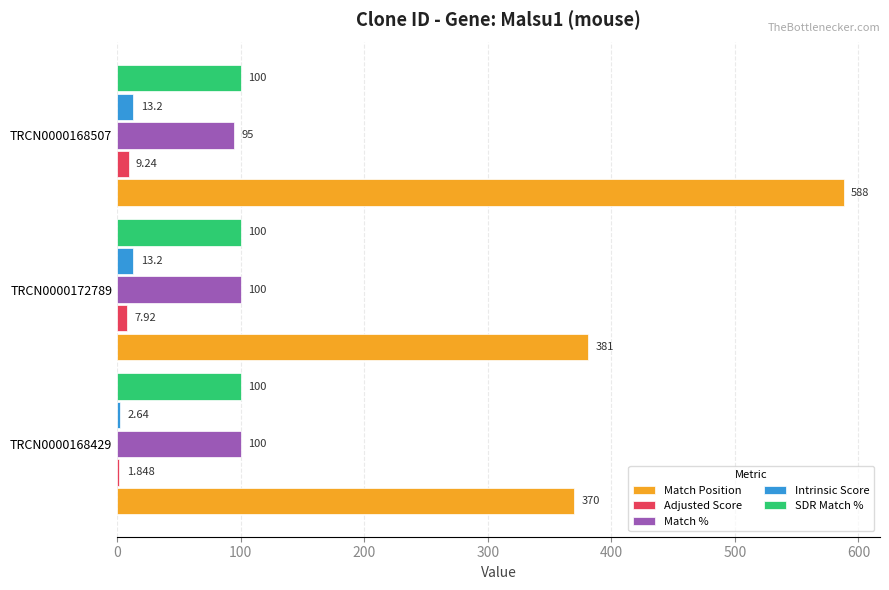

Which series has the largest total across all categories?

Match Position